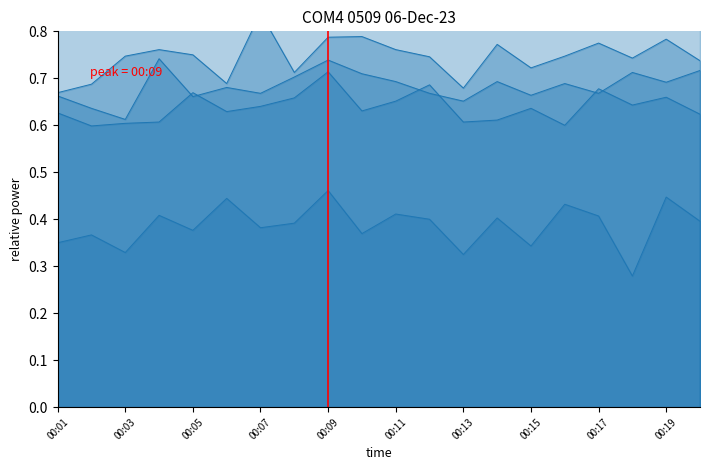

What is the sum of the values at 00:03 and 00:01?

1